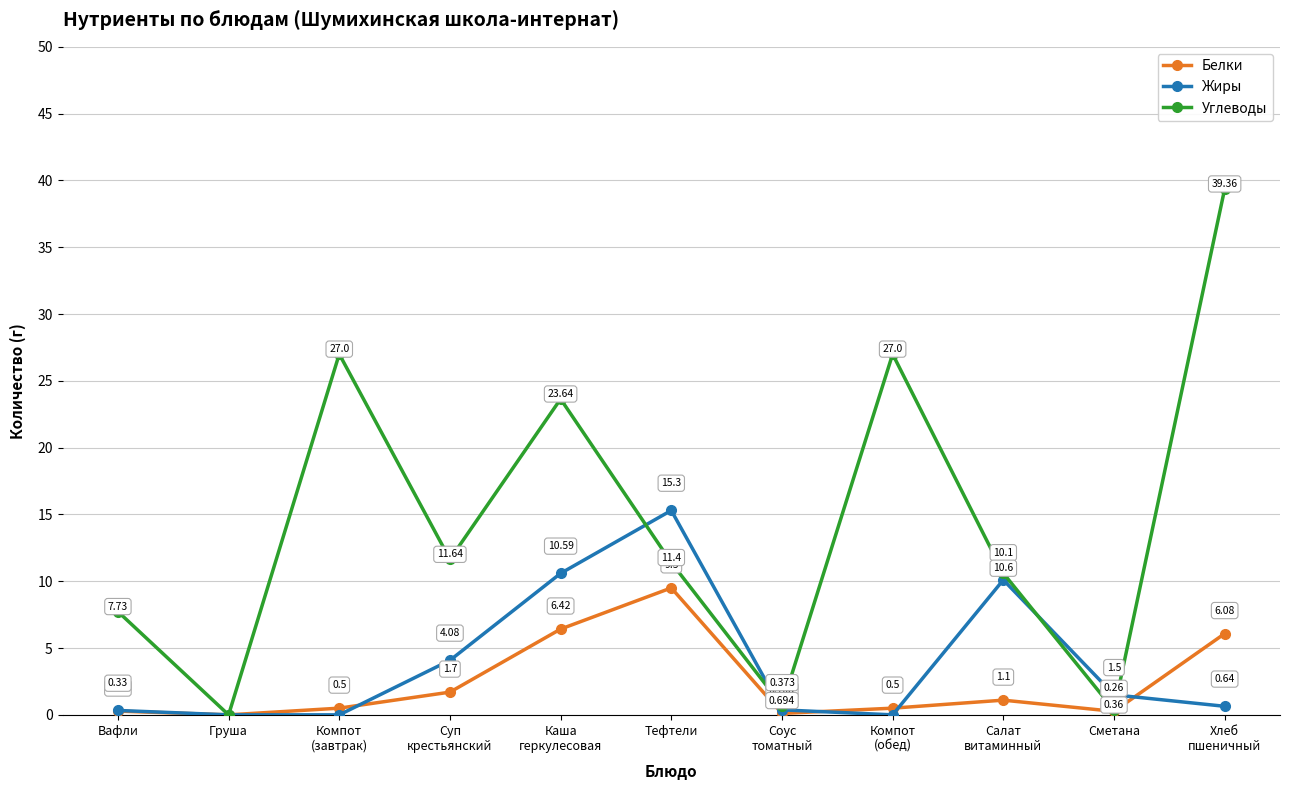

What is the sum of all Жиры values?

42.9